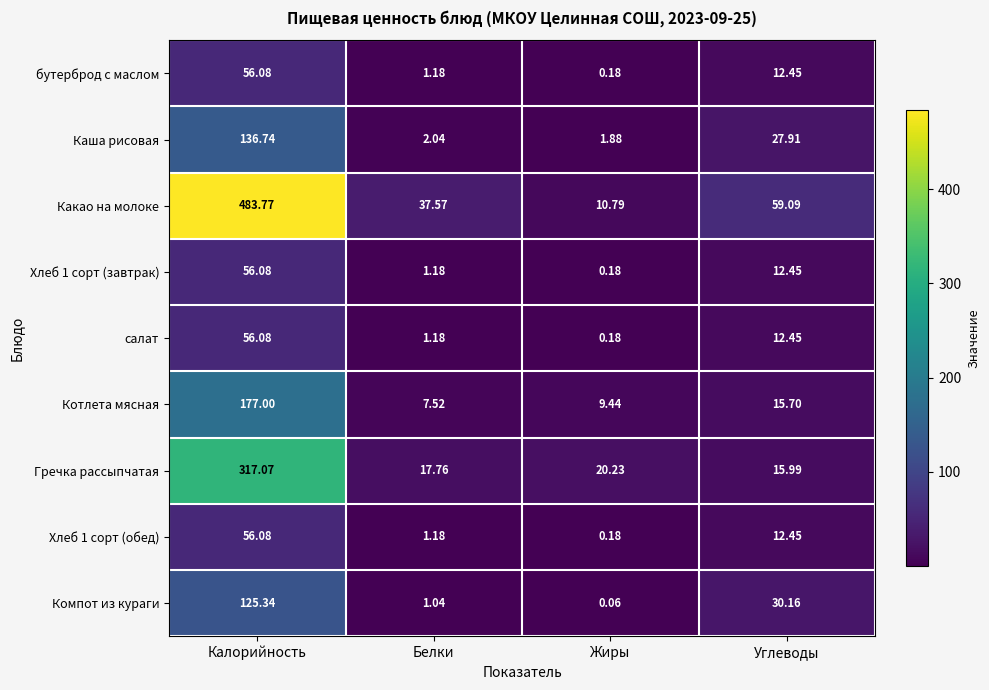

Which series has the largest total across all categories?

Какао на молоке